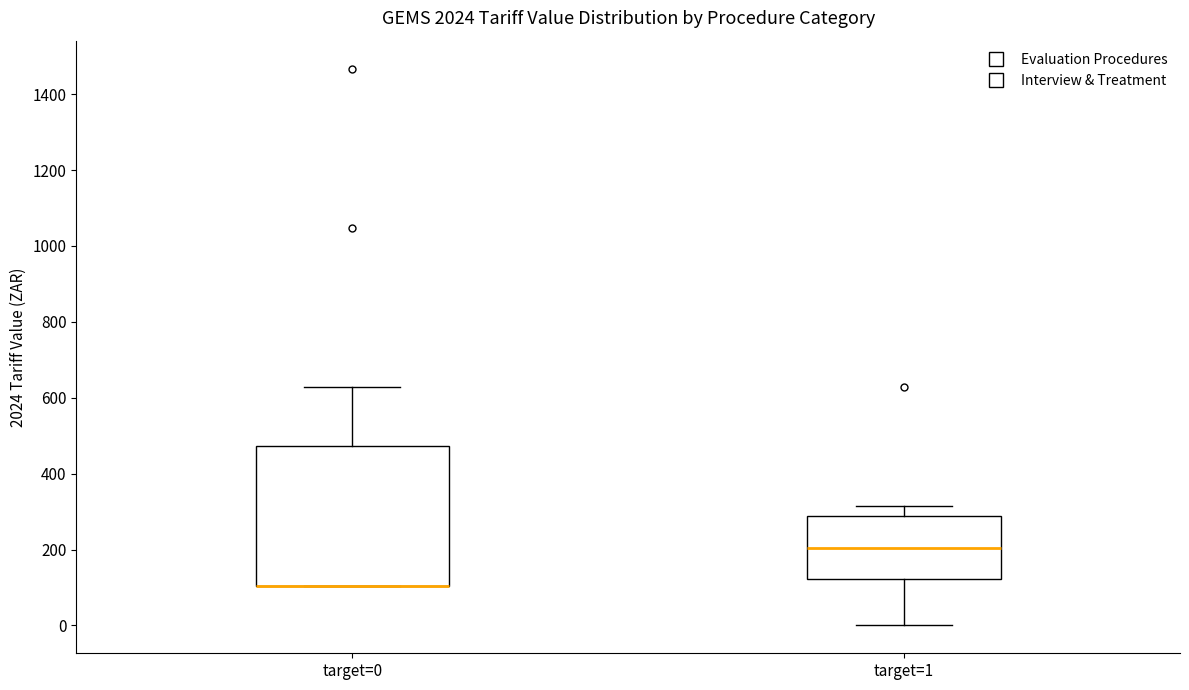

Which box is the tallest, from its lower edge to its upper edge?

target=0